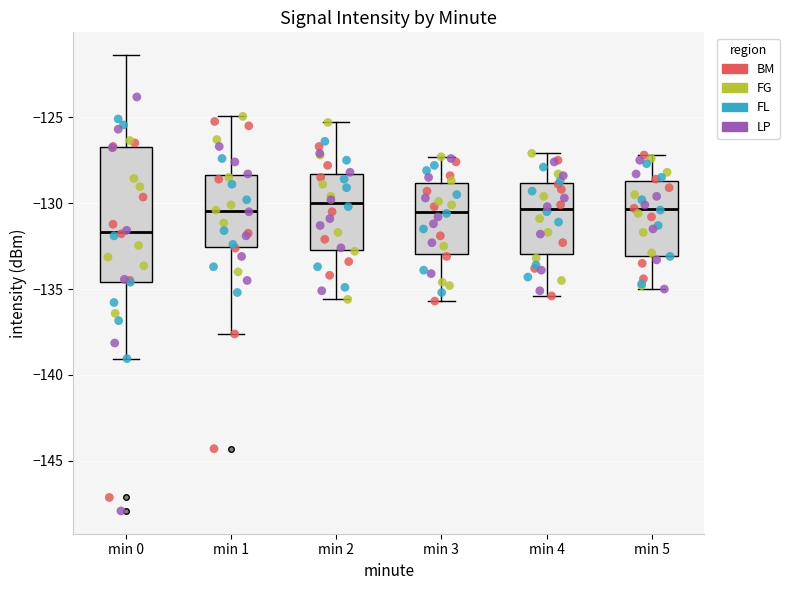

Reading left to right, transcribe this box plot: for each box, give where its median line is, the range the box spans, and where its two whiskers end, as read against the y-axis. The values are not printed on the chart, so give them approximately, as read against the axis.

min 0: median -131.5, box -134.5 to -126.5, whiskers -139.0 to -121.5
min 1: median -130.5, box -132.5 to -128.5, whiskers -137.5 to -125.0
min 2: median -130.0, box -132.5 to -128.5, whiskers -135.5 to -125.5
min 3: median -130.5, box -133.0 to -129.0, whiskers -135.5 to -127.5
min 4: median -130.5, box -133.0 to -129.0, whiskers -135.5 to -127.0
min 5: median -130.5, box -133.0 to -128.5, whiskers -135.0 to -127.0